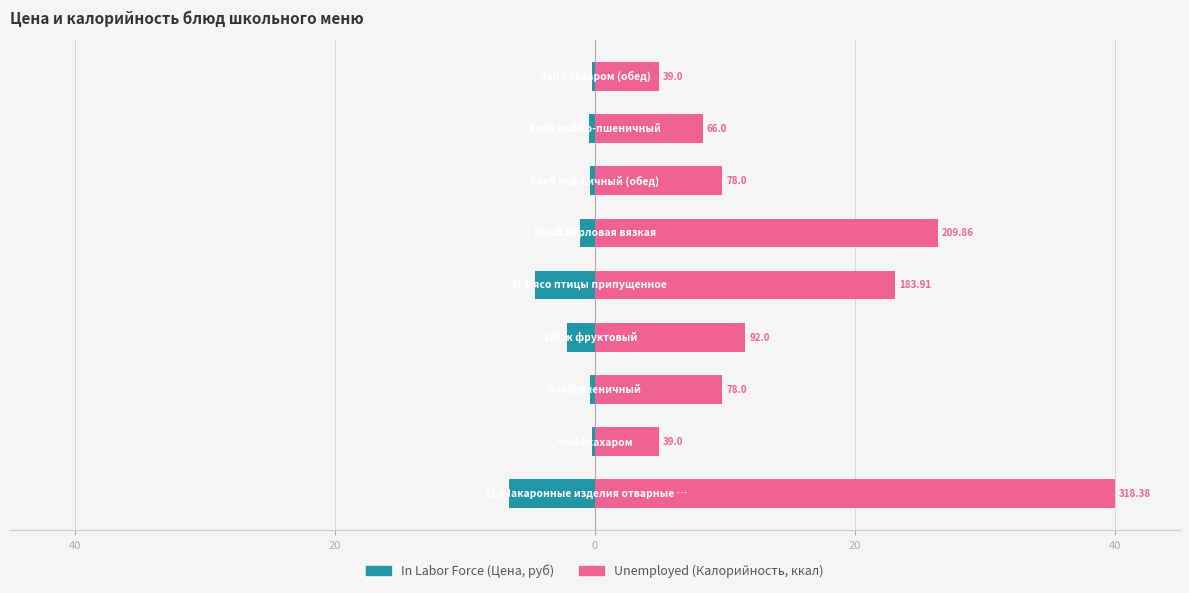

Is the value of Unemployed at 20 greater than the value of In Labor Force at 8?

Yes